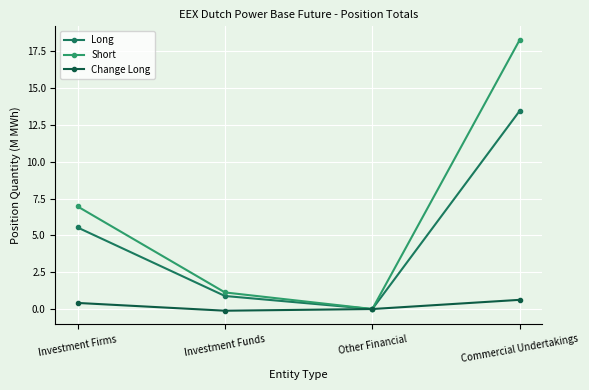

What is the difference between the maximum and minimum values in the Short series?

18.3